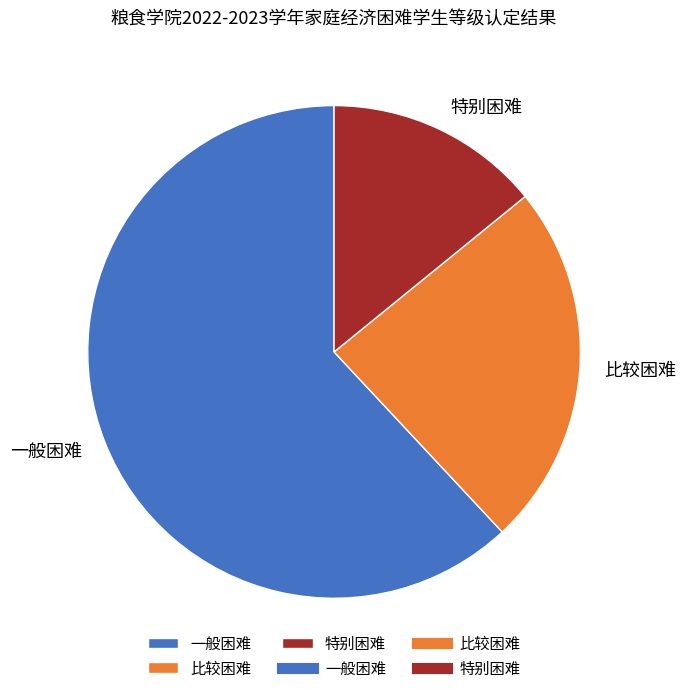

Do 特别困难 and 比较困难 together represent more than half of the pie?

No